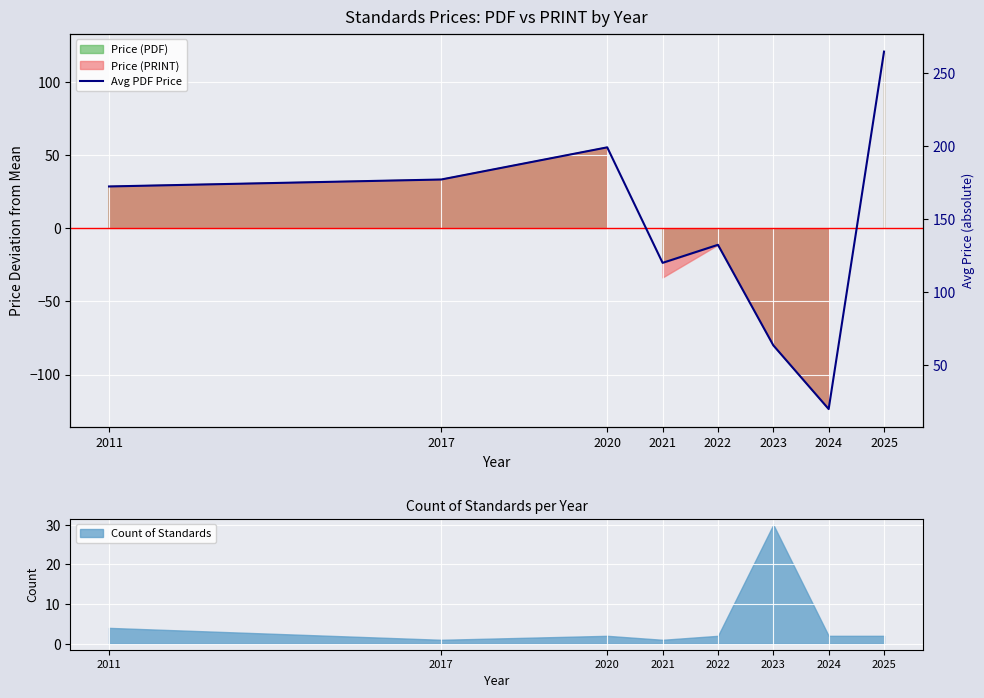

Is it true that the value at 2025 is 264.5?

True